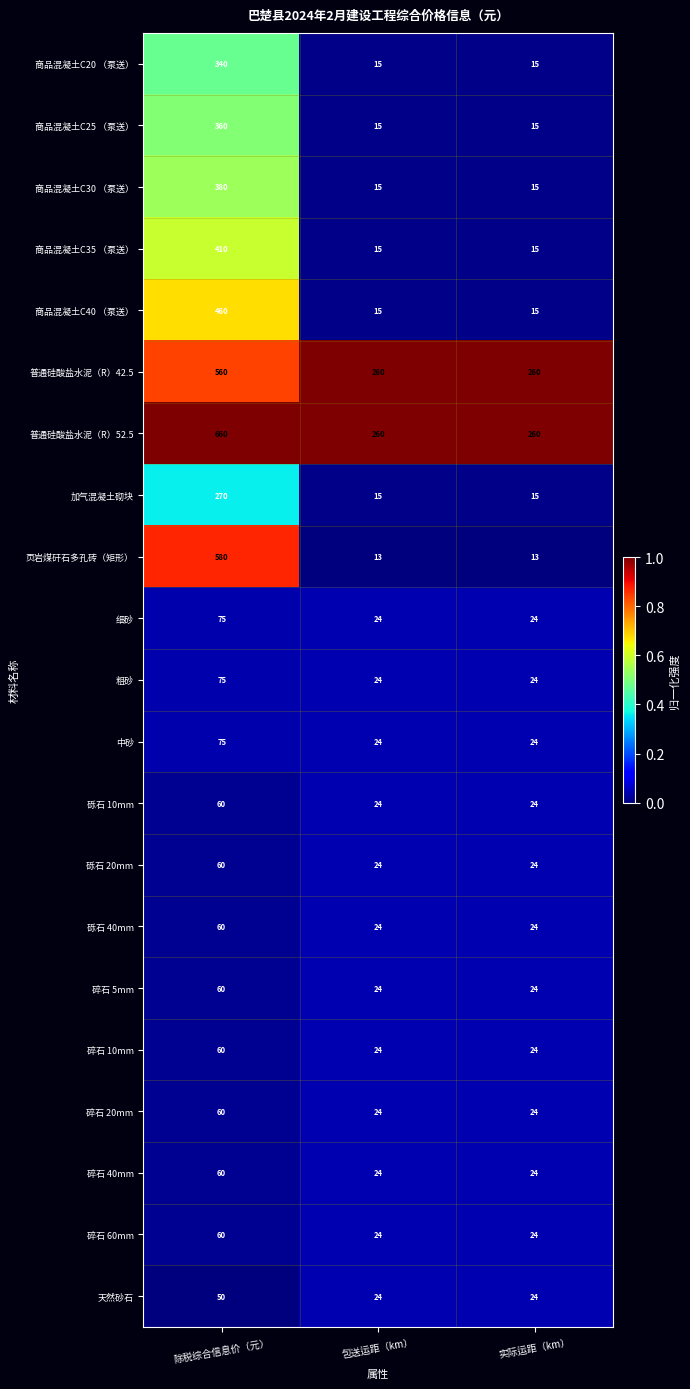

What is the difference between the highest and lowest values at 除税综合信息价（元）?

610